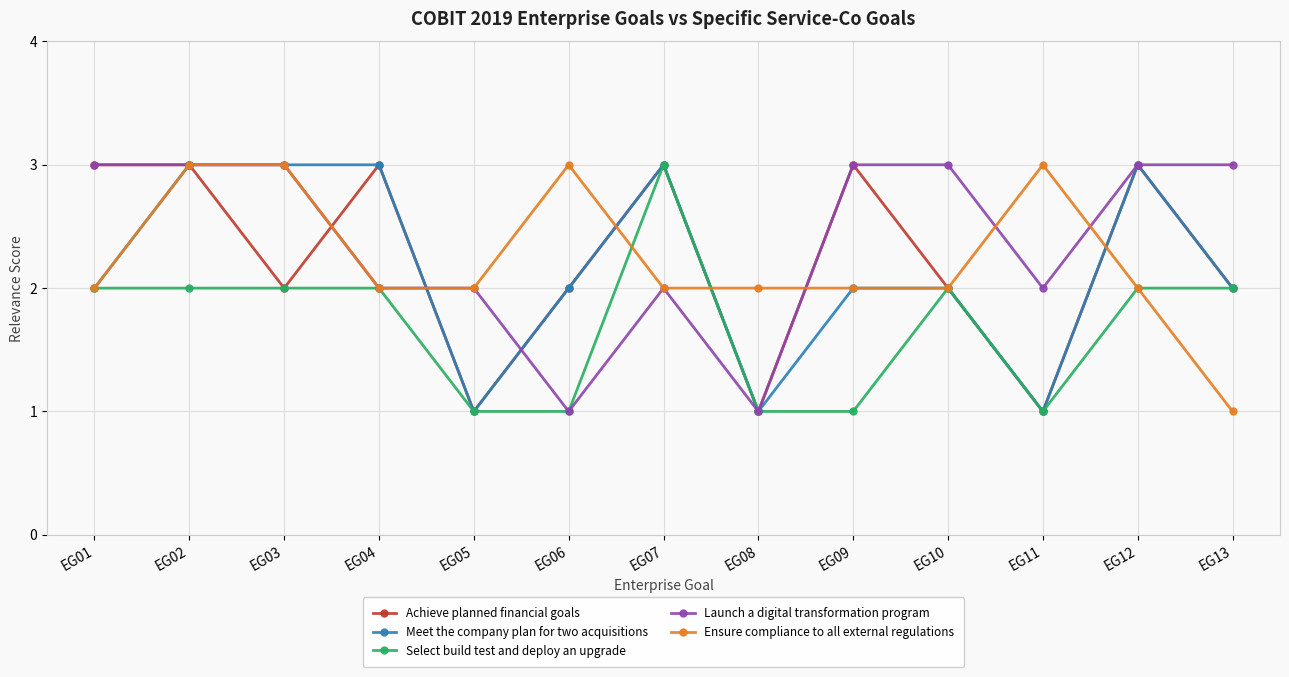

What is the value of the Ensure compliance to all external regulations point at the 5th from the left?

2